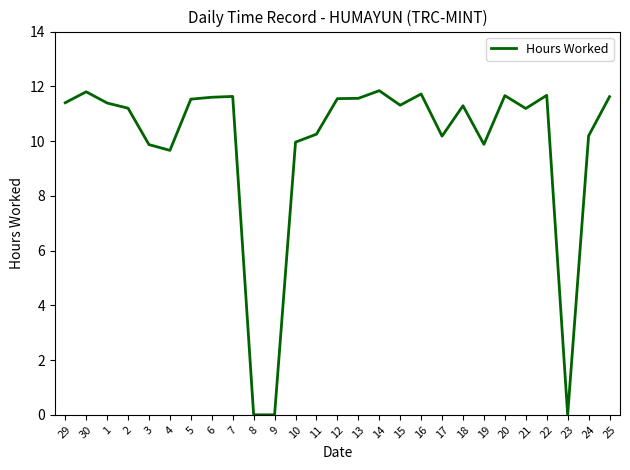

What is the greatest value displayed?

11.8